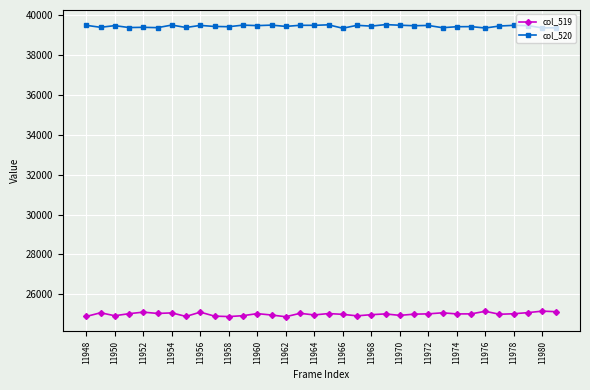

True or false: col_520 and col_519 cross at least once.

False